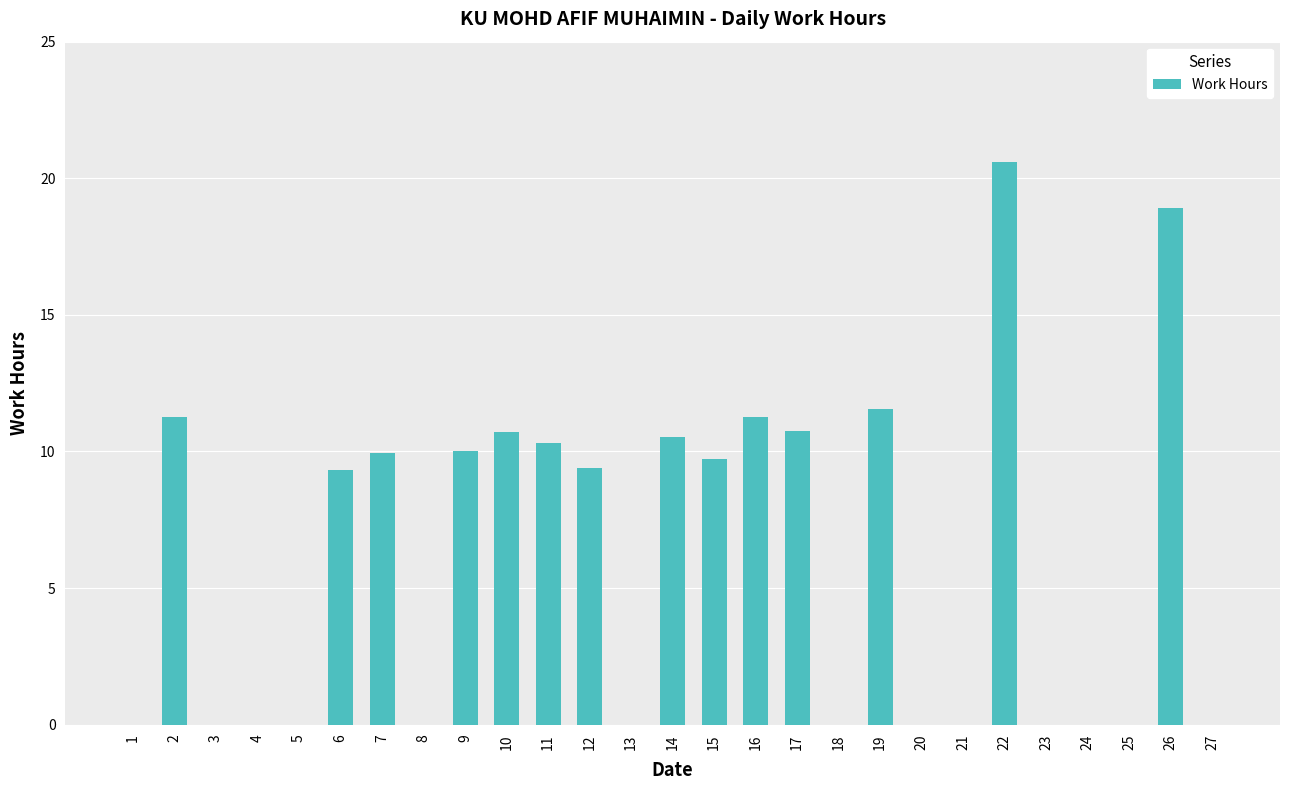

What is the sum of the values at 2 and 5?

11.3